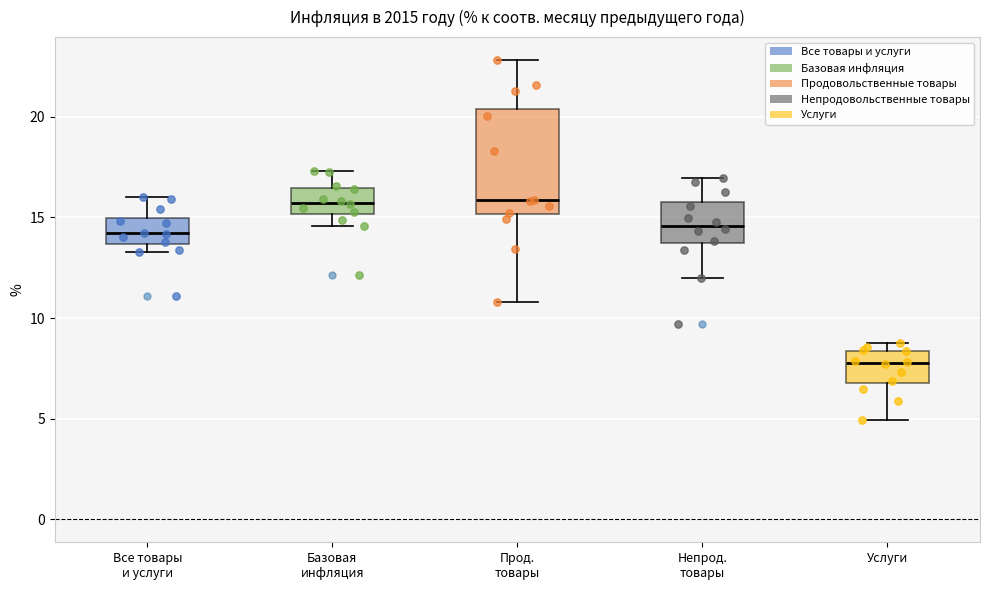

Reading left to right, transcribe this box plot: for each box, give where its median line is, the range the box spans, and where its two whiskers end, as read against the y-axis. The values are not printed on the chart, so give them approximately, as read against the axis.

Все товары и услуги: median 14.0, box 13.5 to 15.0, whiskers 13.5 (just below the box's lower edge) to 16.0
Базовая инфляция: median 15.5, box 15.0 to 16.5, whiskers 14.5 to 17.5
Прод. товары: median 16.0, box 15.0 to 20.5, whiskers 11.0 to 23.0
Непрод. товары: median 14.5, box 13.5 to 16.0, whiskers 12.0 to 17.0
Услуги: median 8.0, box 7.0 to 8.5, whiskers 5.0 to 9.0